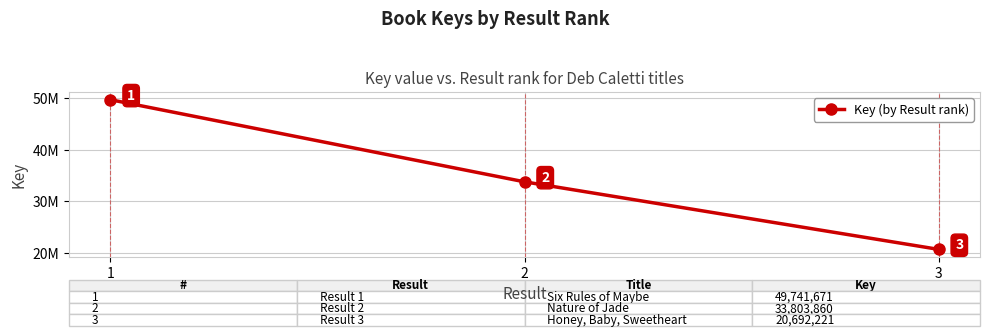

Is this an area chart (filled region under the line)?

No